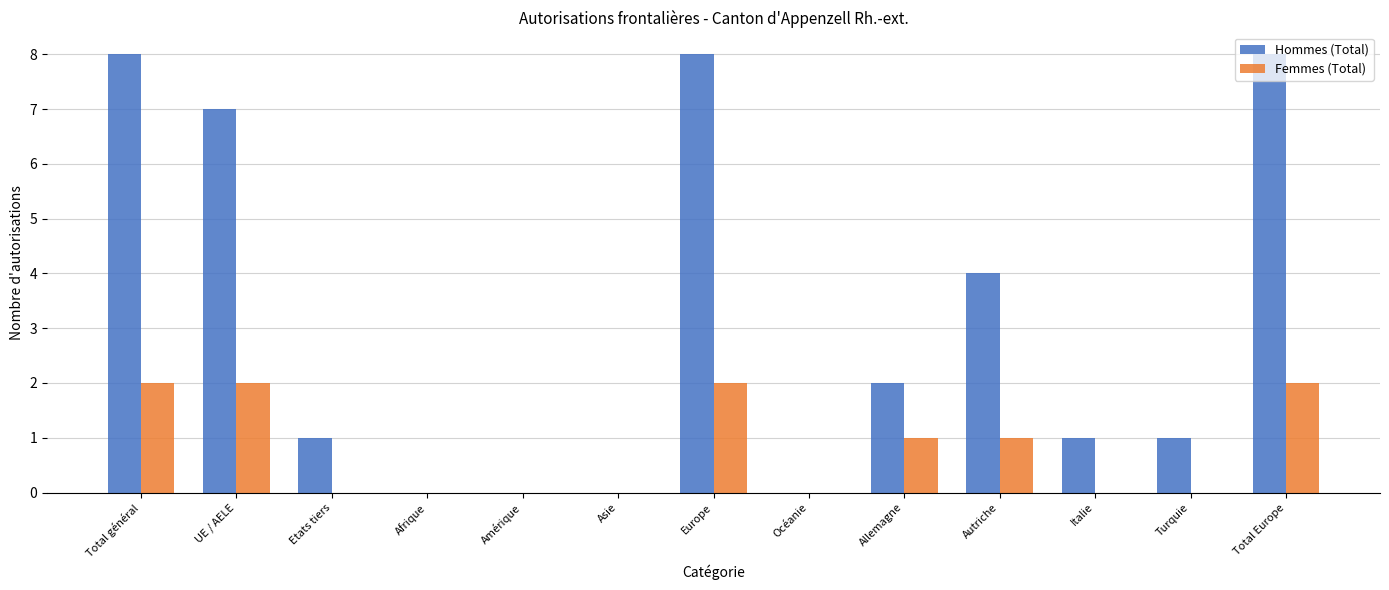

Is the value of Hommes (Total) at Allemagne greater than the value of Femmes (Total) at Etats tiers?

Yes